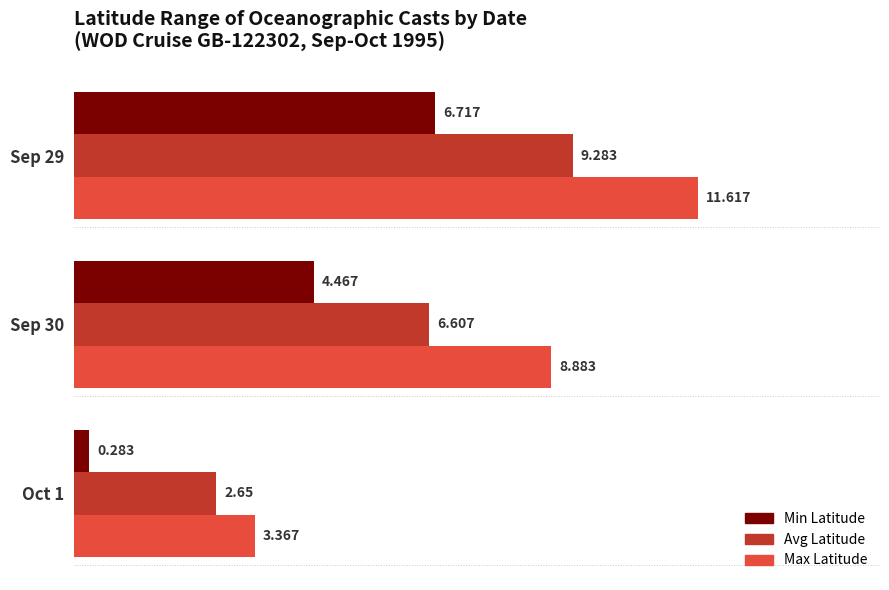

Which series has the largest total across all categories?

Max Latitude